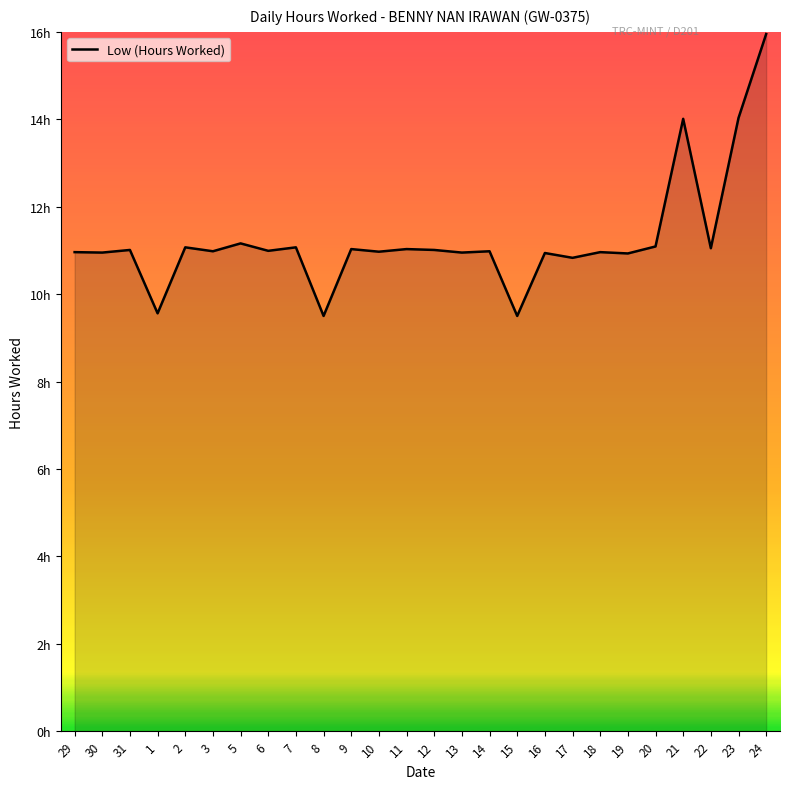

Between 1 and 15, which is larger?

1